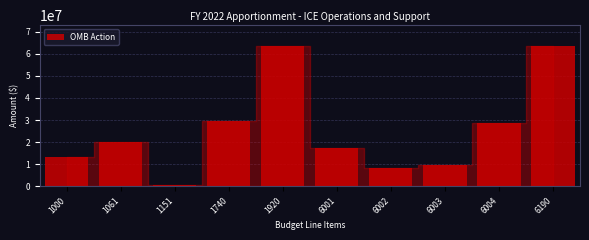

Reading right to left, list all the values displayed in this chart.

6190=63478482	6004=28547000	6003=9648000	6002=8180472	6001=17103010	1920=63478482	1740=29448010	1151=600000	1061=20000000	1000=13430472